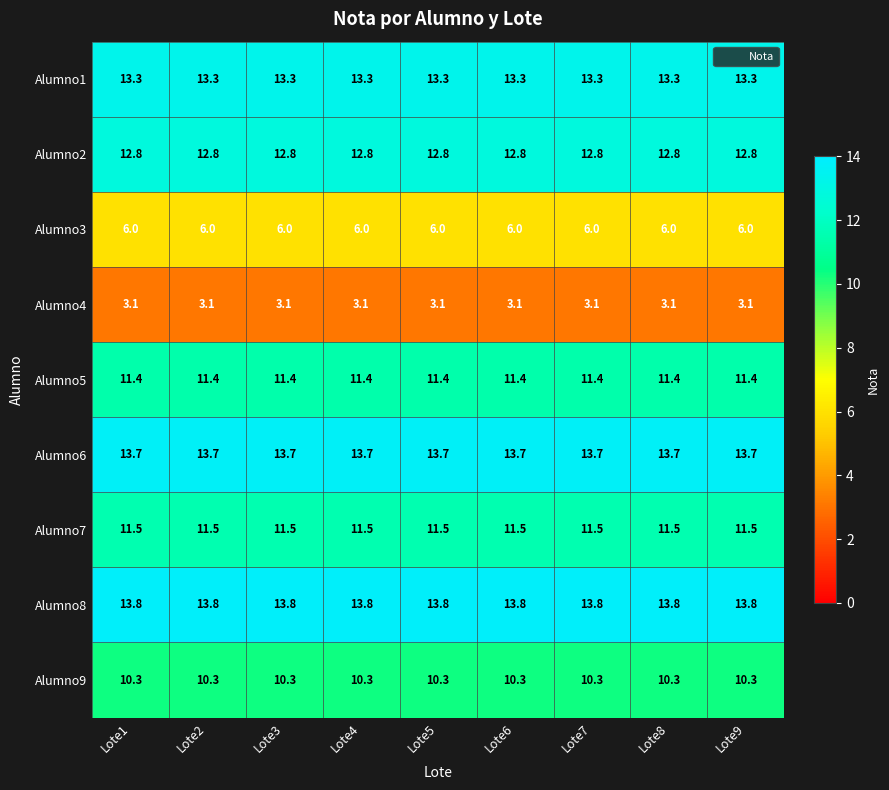

What is the sum of all Alumno5 values?

102.6